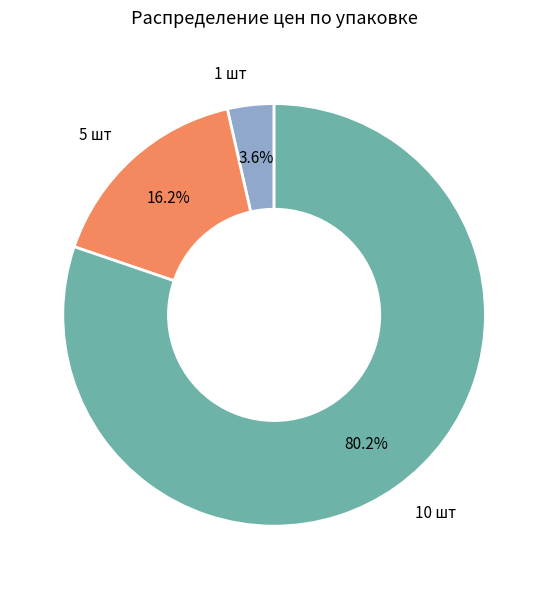

How many slices are in this pie chart?

3